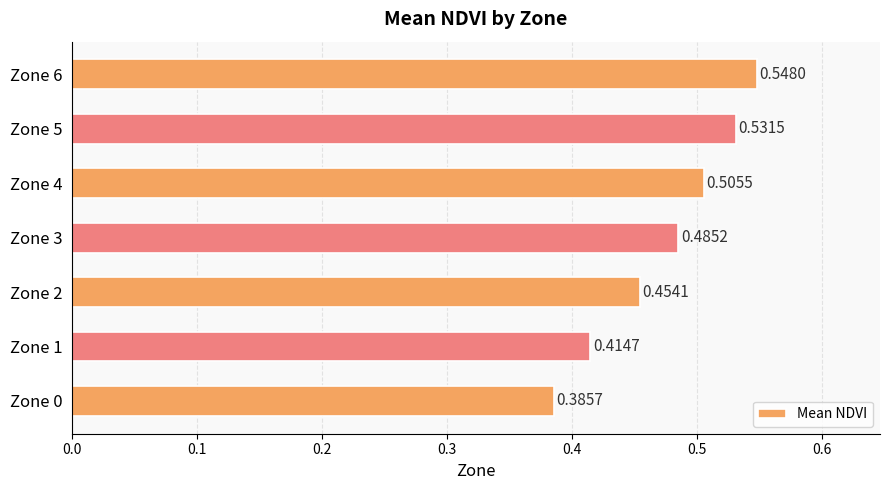

What is the change in value from Zone 0 to Zone 6?

+0.2